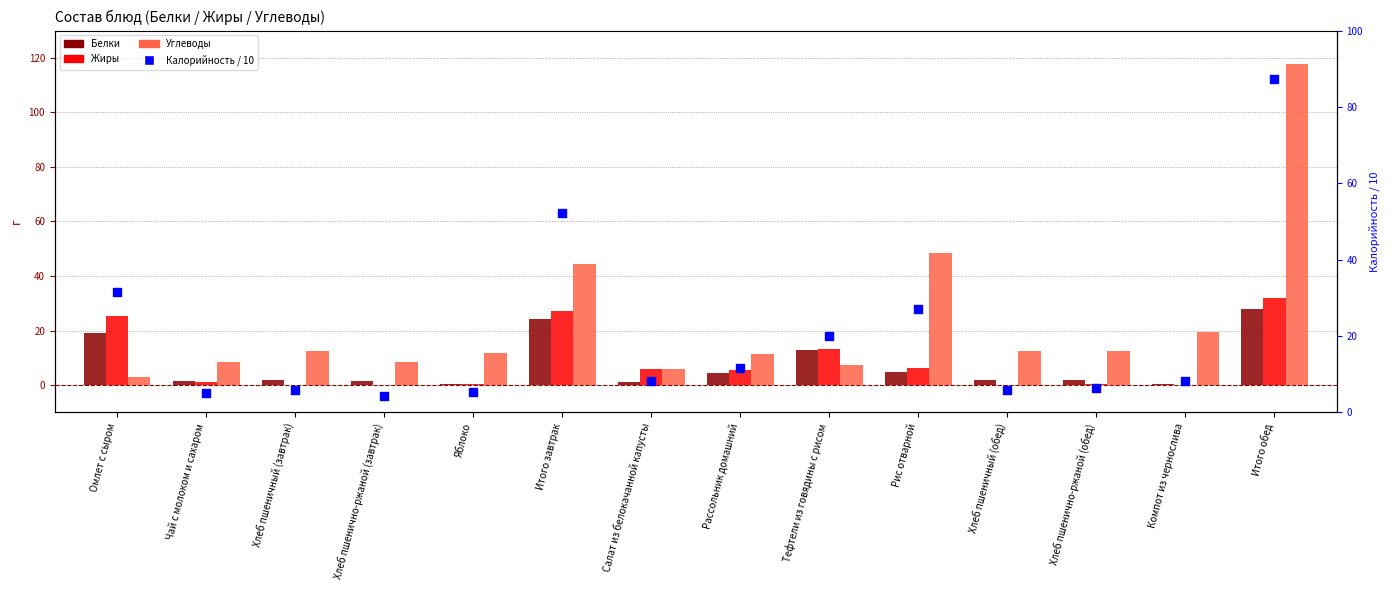

What is the total value across all series at Чай с молоком и сахаром?

16.4